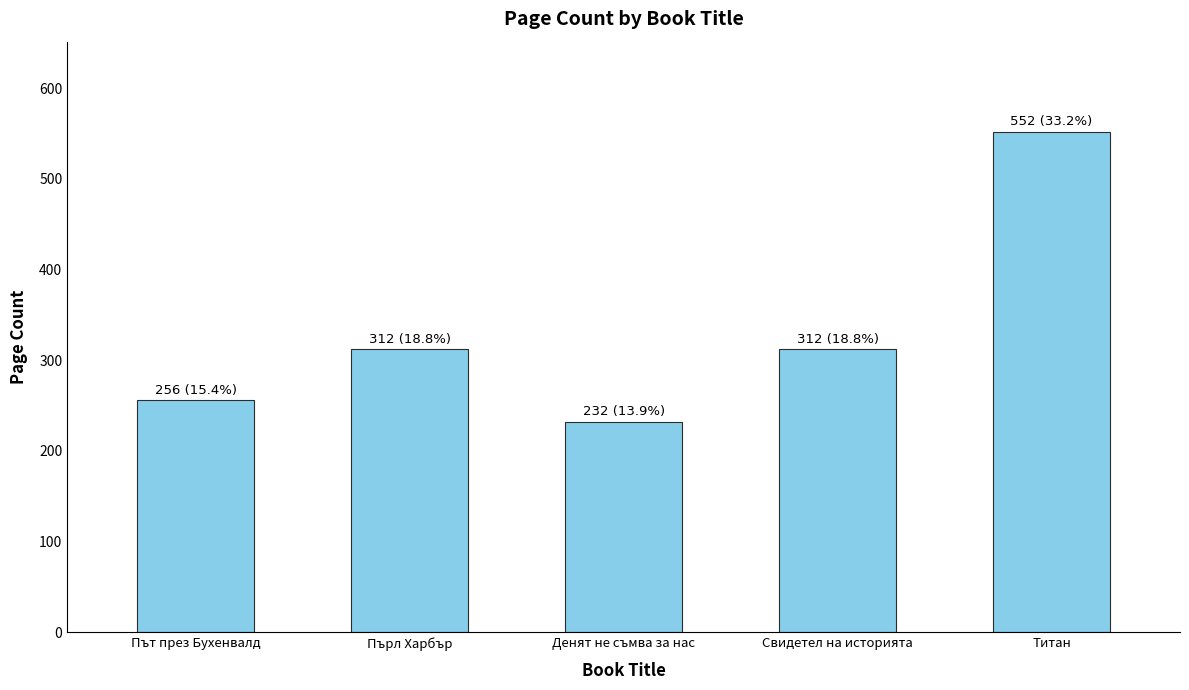

How many data points does each series have?

5